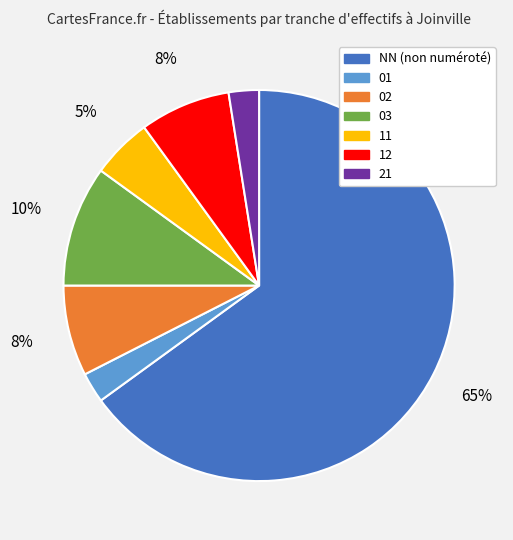

How many slices are in this pie chart?

7